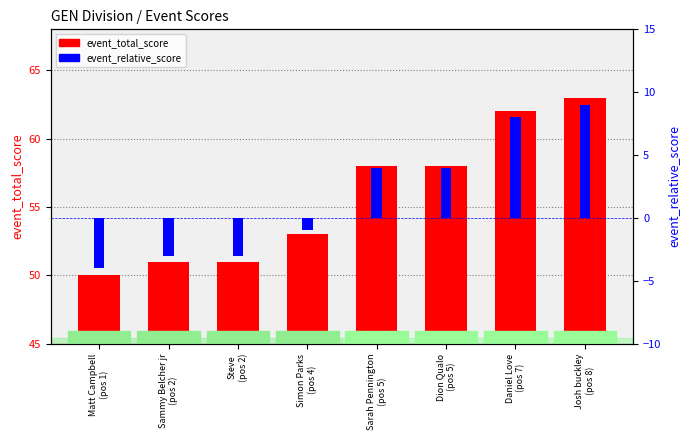

Between Sammy Belcher jr
(pos 2) and Sarah Pennington
(pos 5), which series saw the biggest shift?

event_total_score